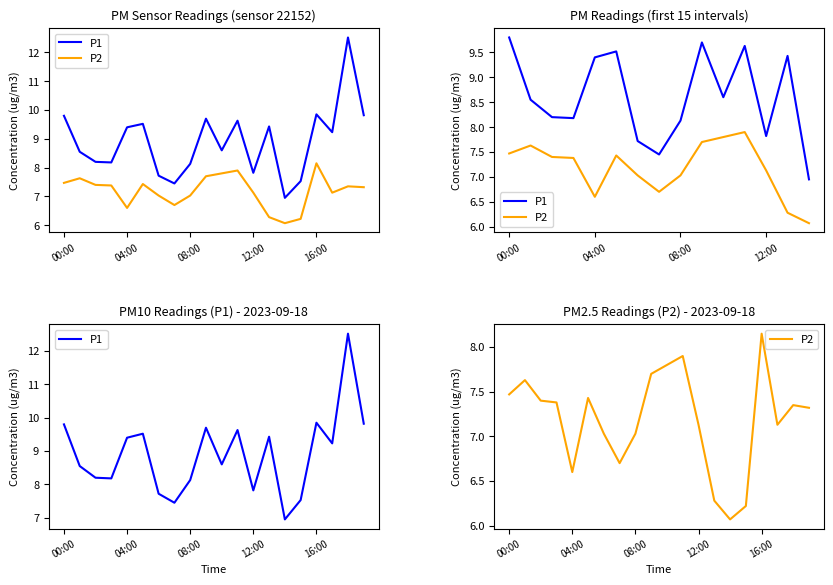

What is the label of the 18th point from the left?

17